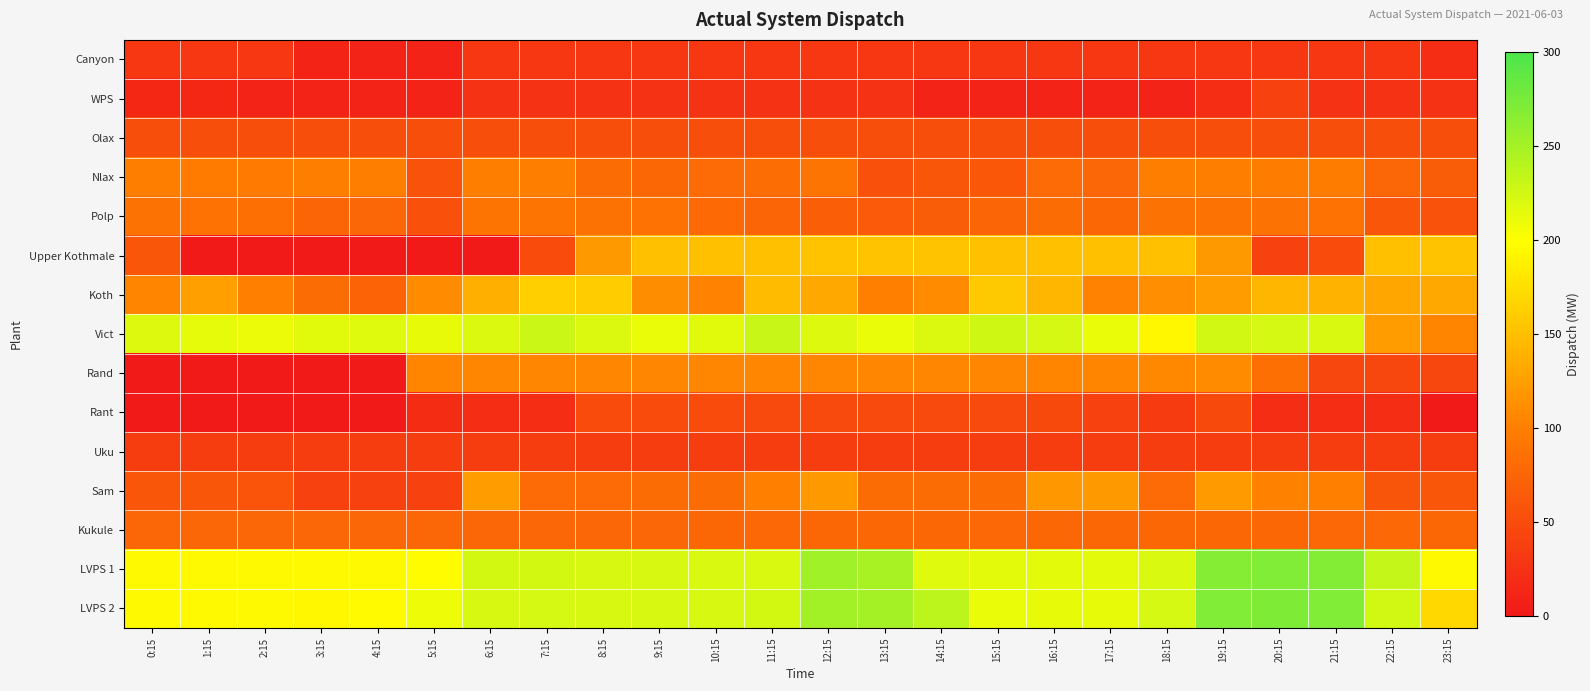

Reading right to left, extract all data points from this chart.

Canyon: 23:15=21	22:15=30	21:15=30	20:15=30	19:15=30	18:15=30	17:15=30	16:15=30	15:15=30	14:15=30	13:15=30	12:15=30	11:15=30	10:15=30	9:15=30	8:15=30	7:15=30	6:15=30	5:15=10	4:15=10	3:15=11	2:15=30	1:15=30	0:15=30
WPS: 23:15=25	22:15=25	21:15=25	20:15=40	19:15=20	18:15=10	17:15=10	16:15=10	15:15=10	14:15=10	13:15=25	12:15=25	11:15=25	10:15=25	9:15=25	8:15=25	7:15=25	6:15=25	5:15=10	4:15=10	3:15=10	2:15=10	1:15=15	0:15=15
Olax: 23:15=52	22:15=52	21:15=52	20:15=52	19:15=52	18:15=52	17:15=52	16:15=52	15:15=52	14:15=52	13:15=52	12:15=52	11:15=52	10:15=52	9:15=52	8:15=52	7:15=52	6:15=52	5:15=52	4:15=52	3:15=52	2:15=52	1:15=52	0:15=52
Nlax: 23:15=67	22:15=75	21:15=98	20:15=98	19:15=99	18:15=99	17:15=75	16:15=80	15:15=61	14:15=60	13:15=54	12:15=90	11:15=84	10:15=80	9:15=77	8:15=82	7:15=99	6:15=99	5:15=57	4:15=99	3:15=99	2:15=95	1:15=97	0:15=99
Polp: 23:15=57	22:15=60	21:15=87	20:15=88	19:15=88	18:15=88	17:15=77	16:15=81	15:15=74	14:15=67	13:15=64	12:15=69	11:15=74	10:15=79	9:15=87	8:15=89	7:15=90	6:15=90	5:15=54	4:15=75	3:15=74	2:15=85	1:15=87	0:15=88
Upper Kothmale: 23:15=153	22:15=150	21:15=50	20:15=40	19:15=120	18:15=150	17:15=150	16:15=150	15:15=150	14:15=153	13:15=153	12:15=153	11:15=150	10:15=150	9:15=150	8:15=120	7:15=50	6:15=0	5:15=0	4:15=0	3:15=0	2:15=0	1:15=0	0:15=60
Koth: 23:15=132	22:15=131	21:15=140	20:15=143	19:15=123	18:15=112	17:15=102	16:15=144	15:15=158	14:15=109	13:15=100	12:15=133	11:15=147	10:15=103	9:15=111	8:15=160	7:15=162	6:15=138	5:15=109	4:15=73	3:15=82	2:15=100	1:15=126	0:15=105
Vict: 23:15=104	22:15=124	21:15=221	20:15=223	19:15=226	18:15=194	17:15=212	16:15=223	15:15=227	14:15=220	13:15=212	12:15=219	11:15=230	10:15=216	9:15=212	8:15=220	7:15=229	6:15=220	5:15=213	4:15=217	3:15=216	2:15=210	1:15=214	0:15=219
Rand: 23:15=45	22:15=45	21:15=45	20:15=85	19:15=109	18:15=107	17:15=104	16:15=104	15:15=106	14:15=106	13:15=106	12:15=106	11:15=106	10:15=106	9:15=106	8:15=106	7:15=106	6:15=106	5:15=104	4:15=0	3:15=0	2:15=0	1:15=0	0:15=0
Rant: 23:15=0	22:15=20	21:15=20	20:15=20	19:15=48	18:15=33	17:15=39	16:15=48	15:15=49	14:15=49	13:15=49	12:15=49	11:15=49	10:15=50	9:15=50	8:15=50	7:15=20	6:15=20	5:15=19	4:15=0	3:15=0	2:15=0	1:15=0	0:15=0
Uku: 23:15=36	22:15=36	21:15=36	20:15=36	19:15=36	18:15=36	17:15=36	16:15=36	15:15=36	14:15=36	13:15=36	12:15=36	11:15=36	10:15=36	9:15=36	8:15=36	7:15=36	6:15=36	5:15=36	4:15=36	3:15=36	2:15=36	1:15=36	0:15=36
Sam: 23:15=60	22:15=59	21:15=100	20:15=101	19:15=121	18:15=80	17:15=120	16:15=119	15:15=81	14:15=81	13:15=81	12:15=120	11:15=100	10:15=81	9:15=81	8:15=80	7:15=80	6:15=122	5:15=41	4:15=40	3:15=40	2:15=58	1:15=60	0:15=60
Kukule: 23:15=77	22:15=78	21:15=78	20:15=77	19:15=77	18:15=77	17:15=77	16:15=77	15:15=78	14:15=77	13:15=77	12:15=77	11:15=78	10:15=77	9:15=76	8:15=76	7:15=76	6:15=76	5:15=76	4:15=76	3:15=76	2:15=76	1:15=76	0:15=76
LVPS 1: 23:15=195	22:15=233	21:15=269	20:15=270	19:15=268	18:15=221	17:15=215	16:15=215	15:15=215	14:15=217	13:15=248	12:15=252	11:15=221	10:15=221	9:15=222	8:15=222	7:15=224	6:15=224	5:15=198	4:15=195	3:15=195	2:15=195	1:15=195	0:15=195
LVPS 2: 23:15=169	22:15=226	21:15=270	20:15=271	19:15=270	18:15=223	17:15=213	16:15=213	15:15=212	14:15=237	13:15=250	12:15=251	11:15=224	10:15=222	9:15=222	8:15=222	7:15=223	6:15=222	5:15=209	4:15=196	3:15=194	2:15=195	1:15=195	0:15=195